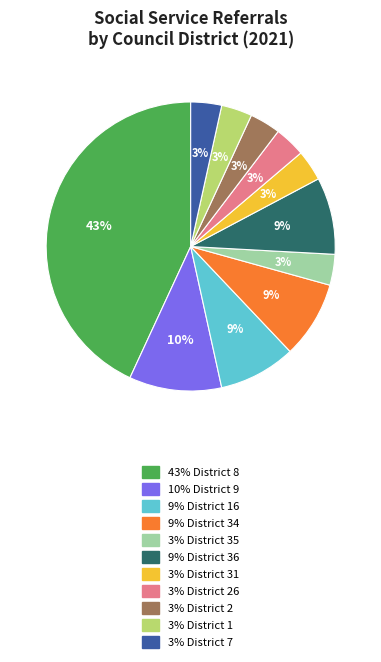

To the nearest percent, what is the average slice percentage?

9%